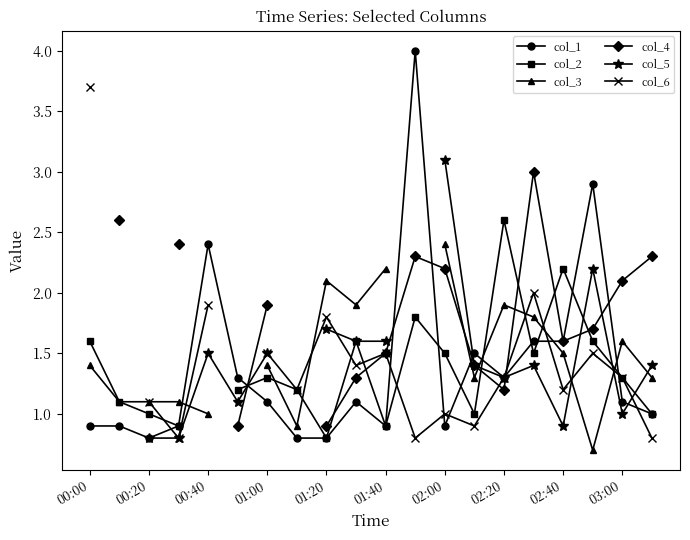

Which series has the largest range (max minus min)?

col_1